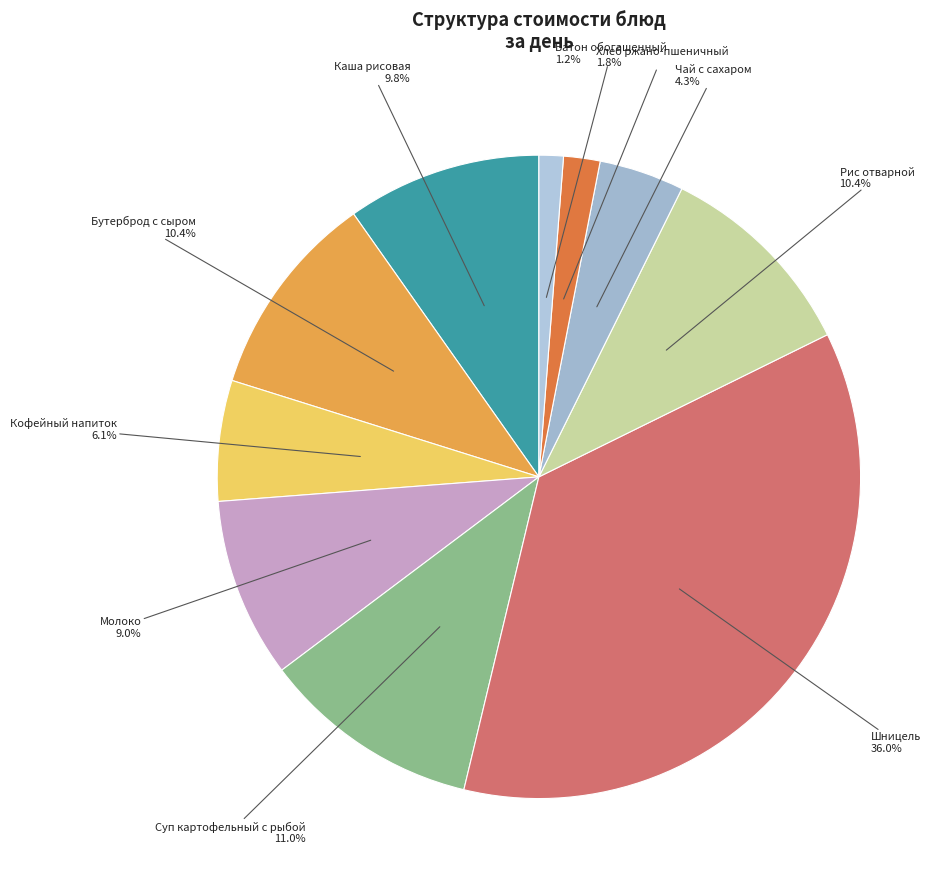

Count the number of slices in the pie.

10